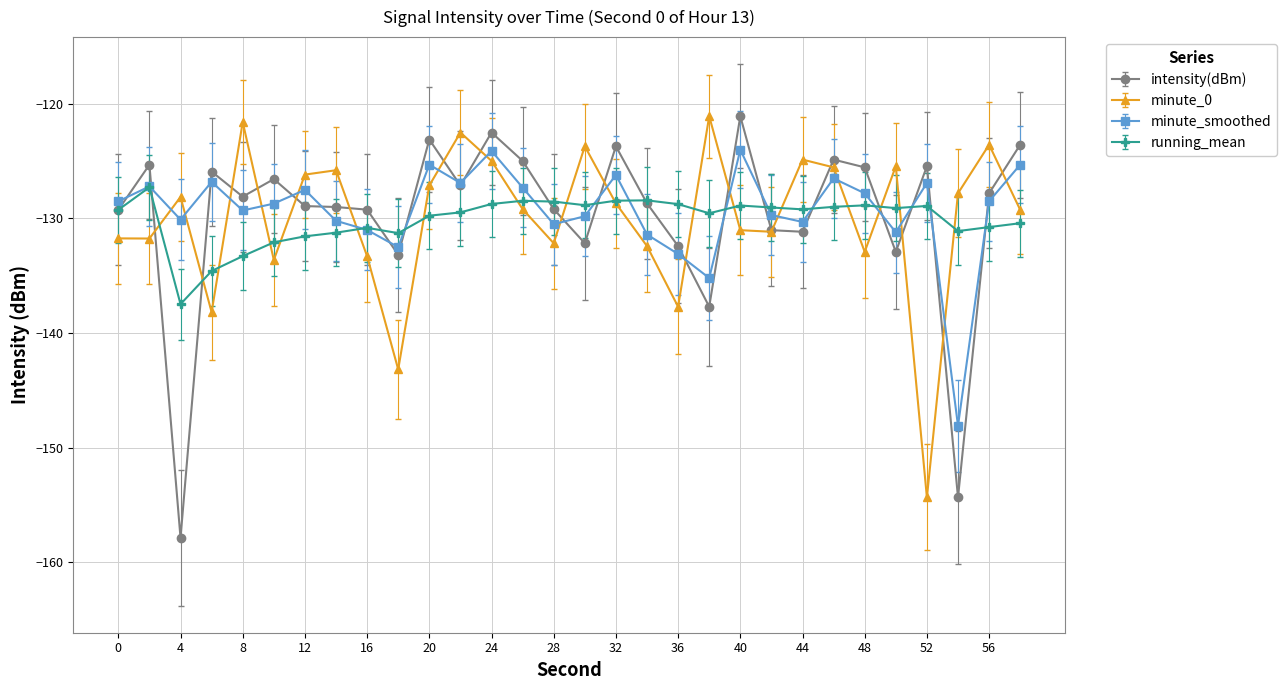

How many series are shown in this chart?

4